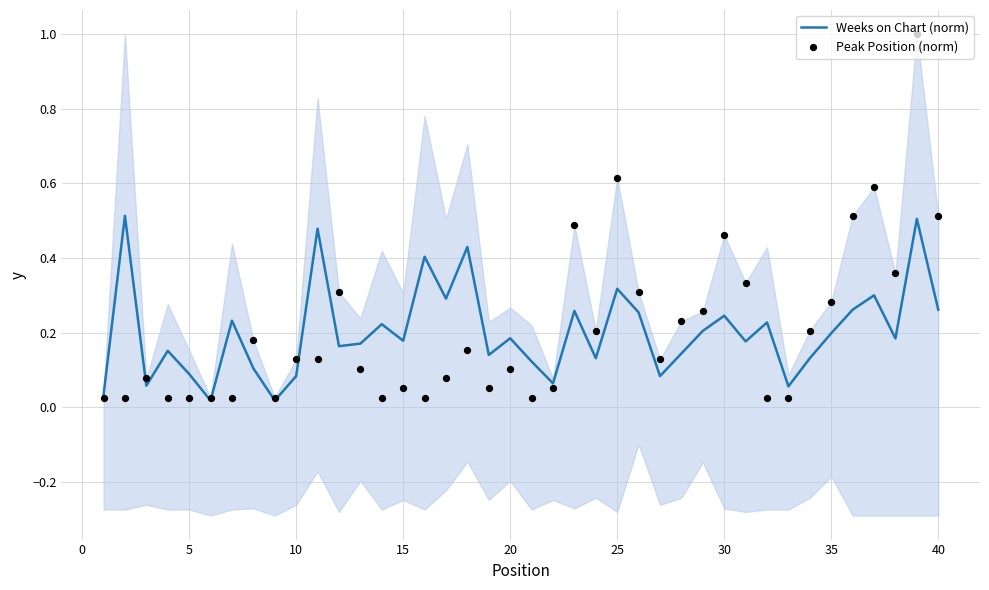

Which series contains the highest Y value?

Peak Position (norm)